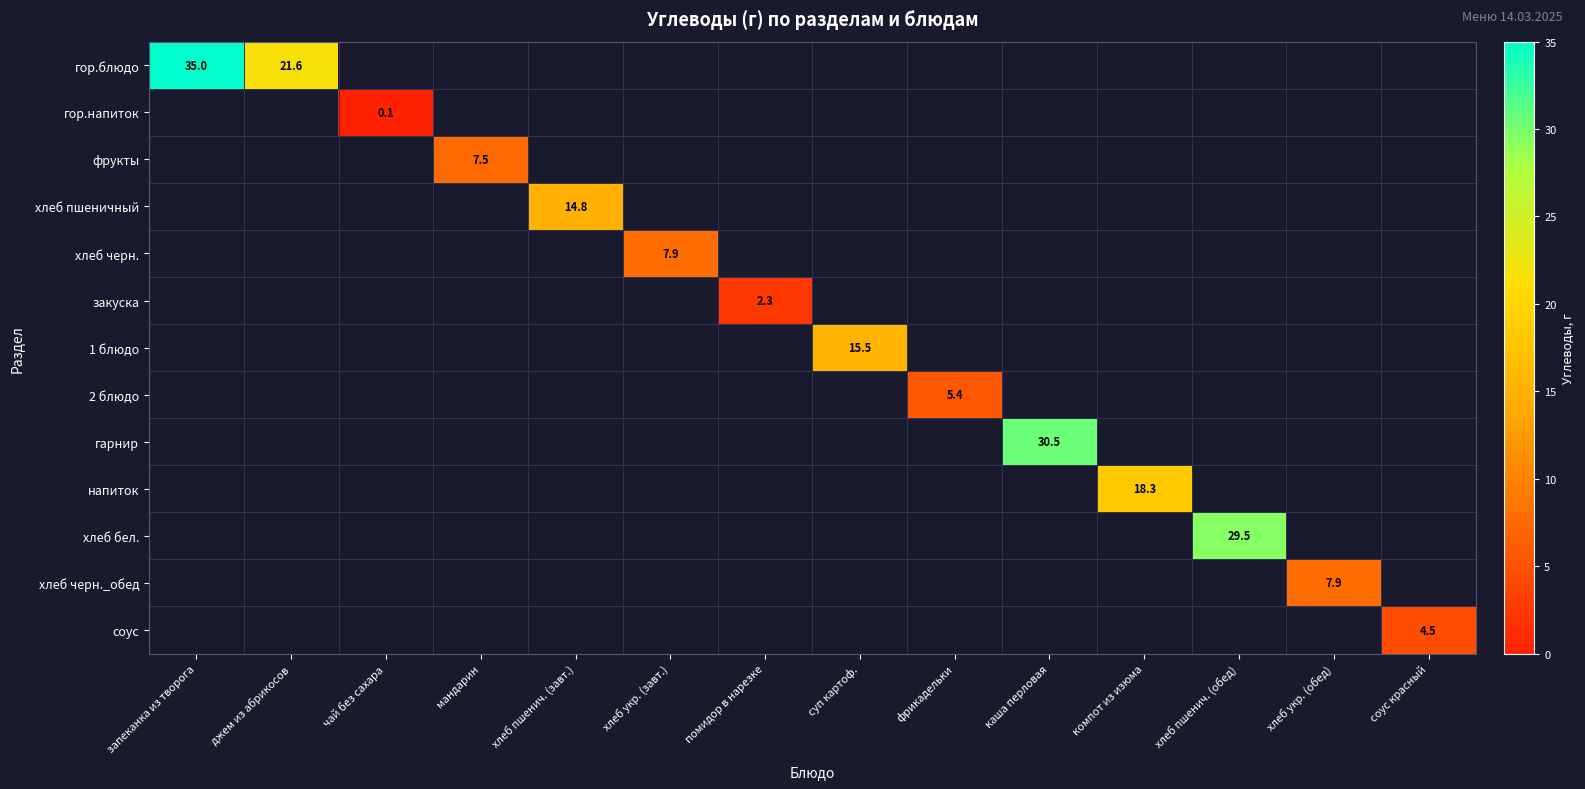

What is the maximum value for гор.блюдо?

35.0